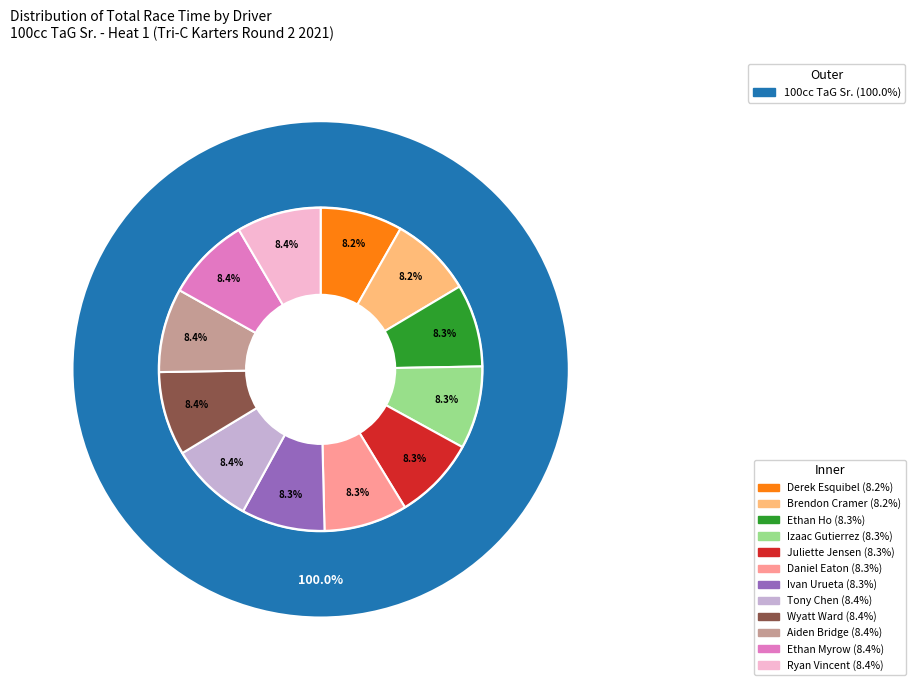

How many segments does this pie chart have?

12